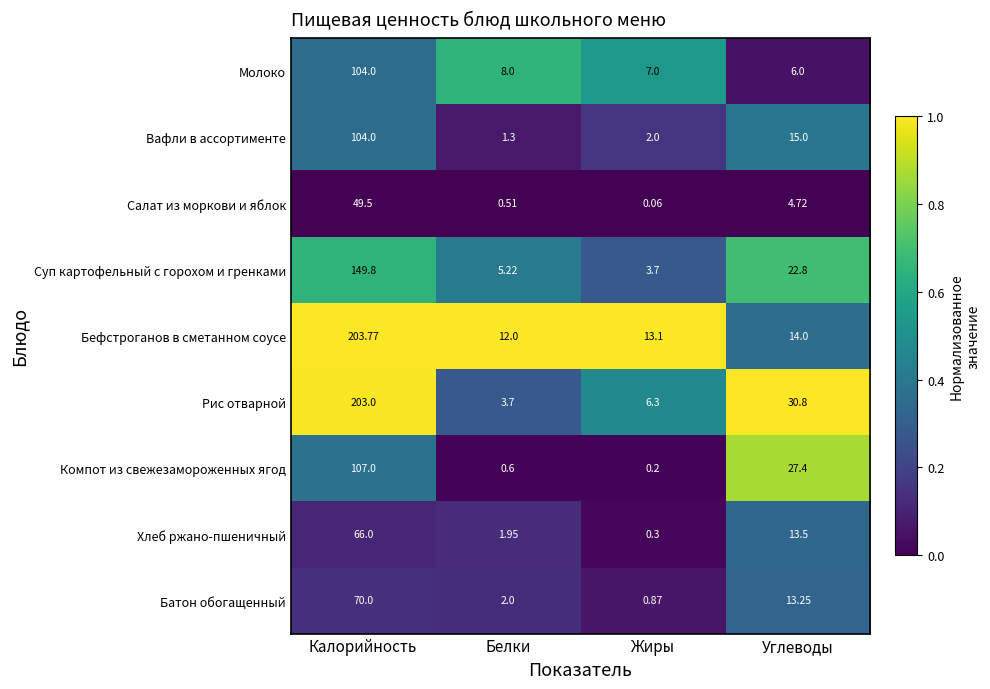

At which label is Компот из свежезамороженных ягод closest to 53?

Углеводы